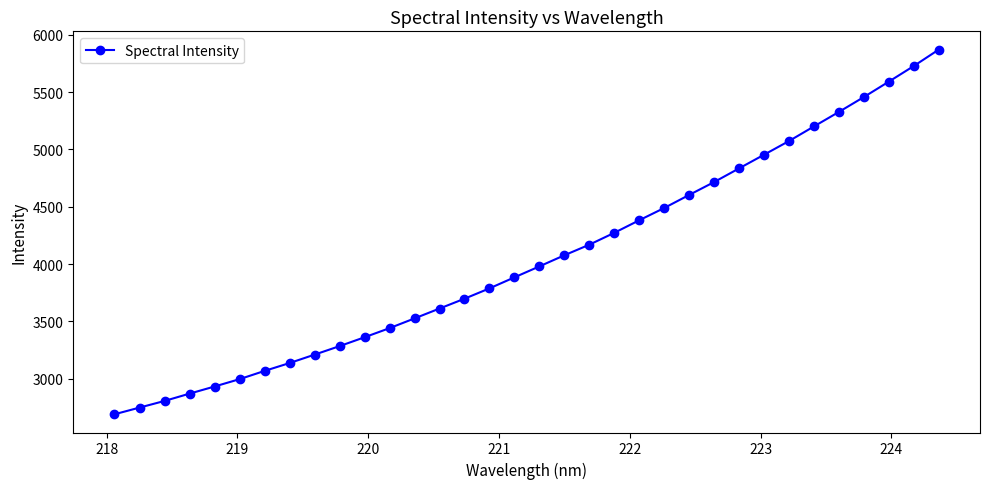

What is the sum of all values?

137799.5